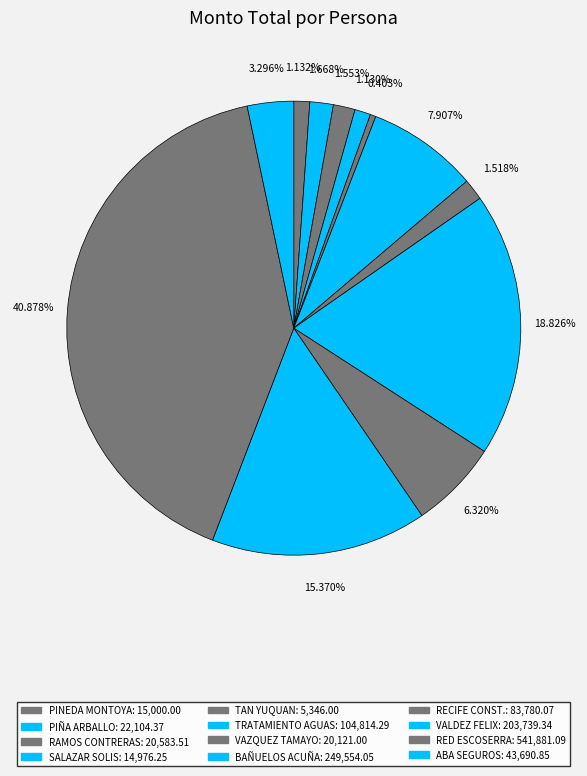

How many slices are in this pie chart?

12